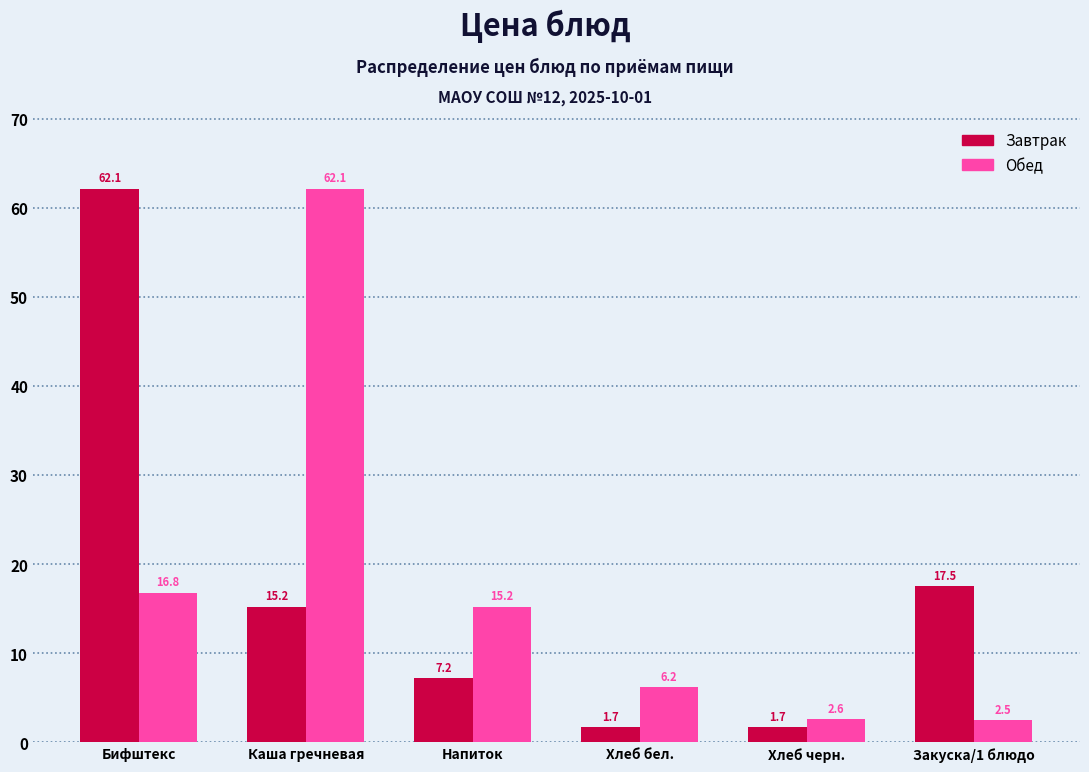

Reading left to right, list all the values displayed in this chart.

Завтрак: 62.1	15.2	7.2	1.7	1.7	17.5
Обед: 16.8	62.1	15.2	6.2	2.6	2.5